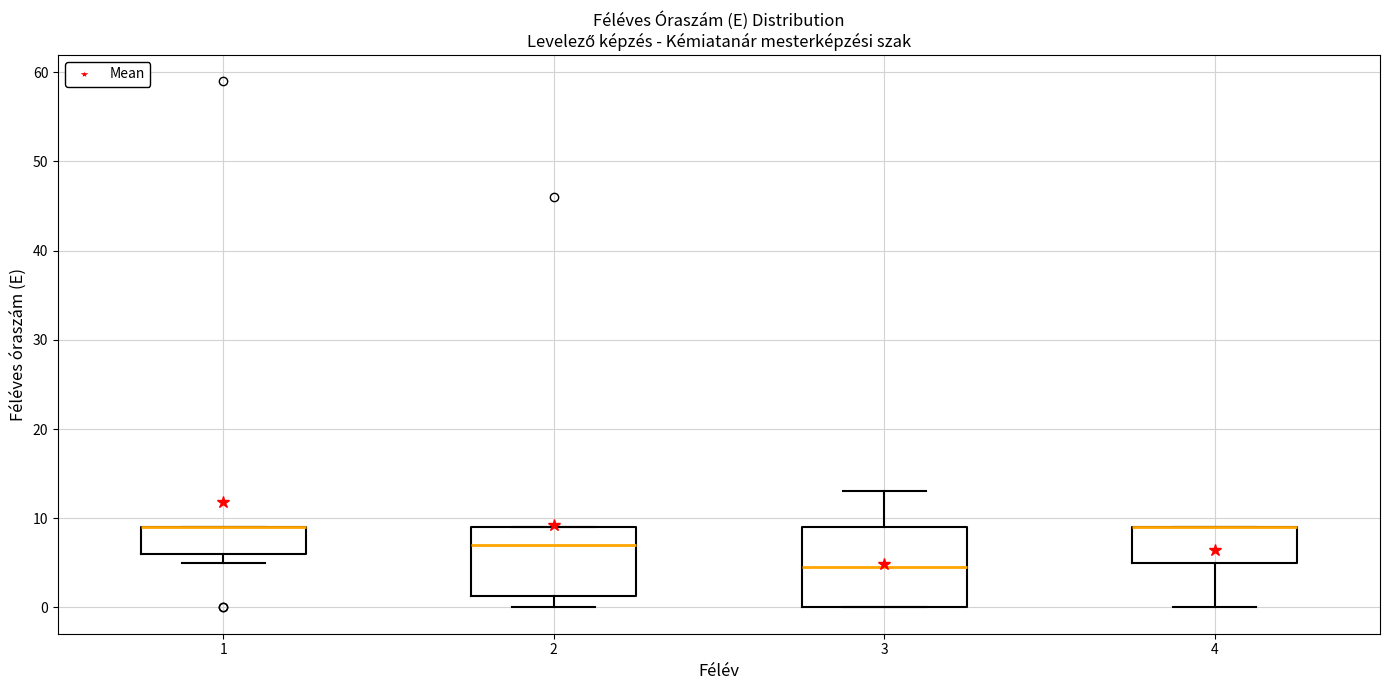

Where is the lower edge of the box at x = 2 on the y-axis? The values are not printed on the chart, so give them approximately, as read against the axis.

1